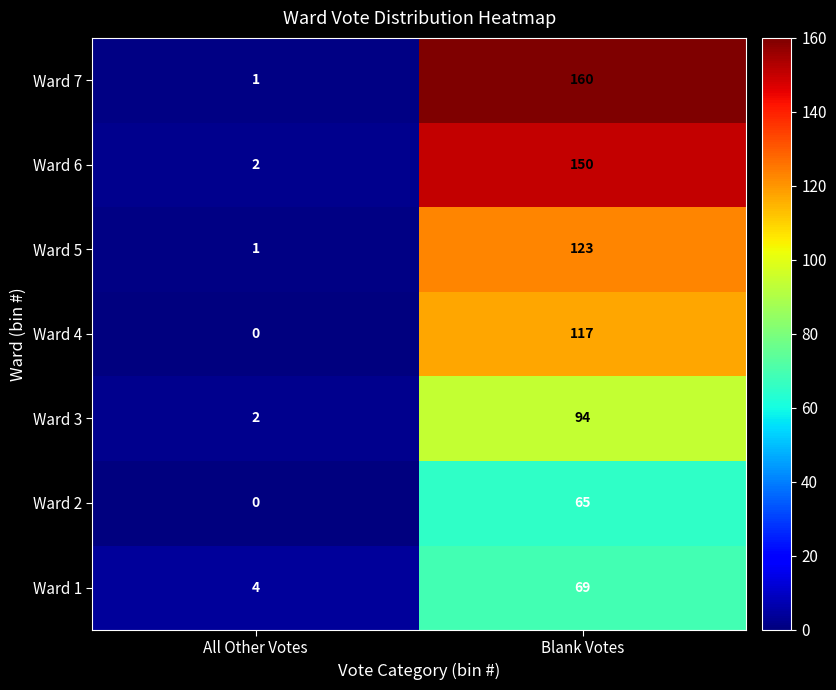

At Blank Votes, list the series in order from smallest to largest.

Ward 2, Ward 1, Ward 3, Ward 4, Ward 5, Ward 6, Ward 7